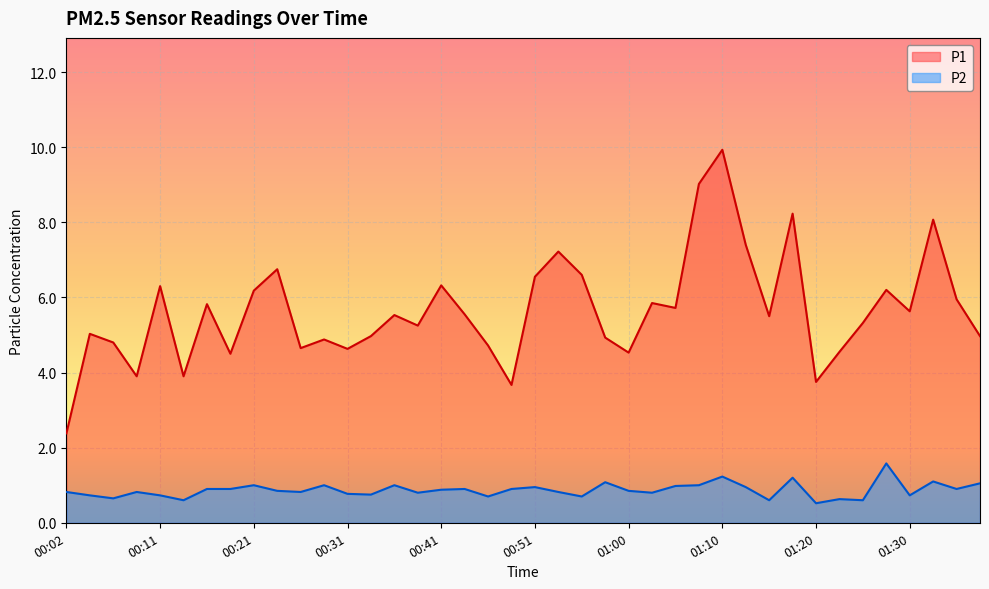

How many lines are shown in the chart?

2